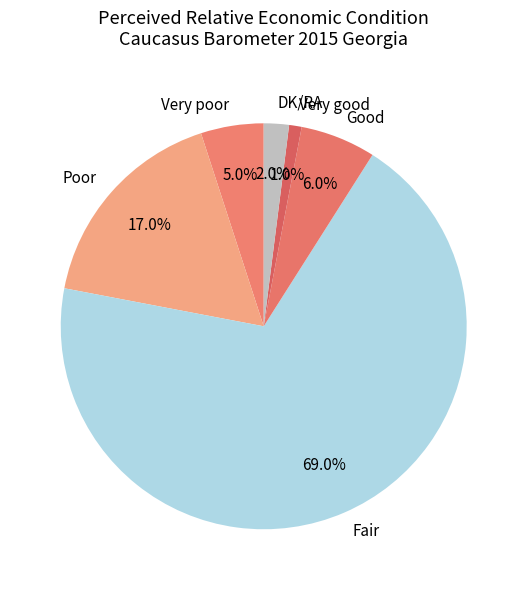

Between Good and Very poor, which is larger?

Good